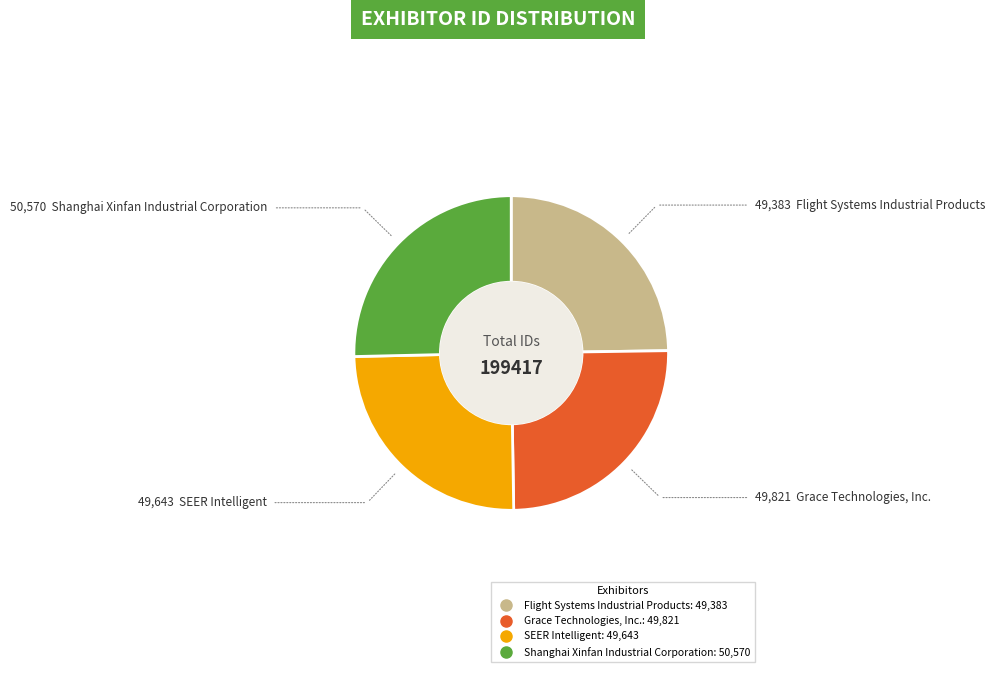

Which has a higher value, Flight Systems Industrial Products or Shanghai Xinfan Industrial Corporation?

Shanghai Xinfan Industrial Corporation